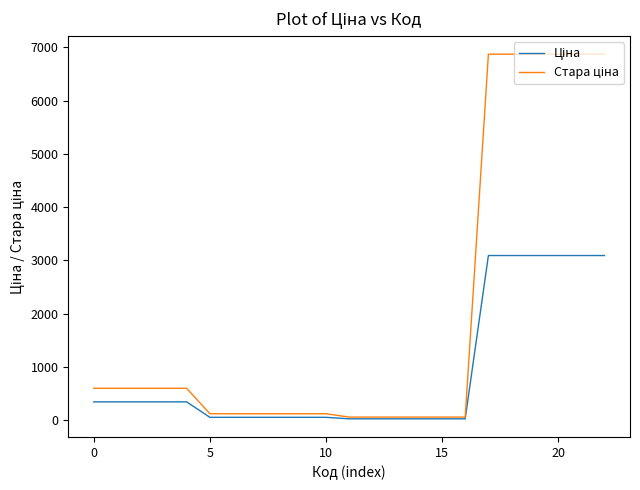

What is the greatest value displayed?

6869.4